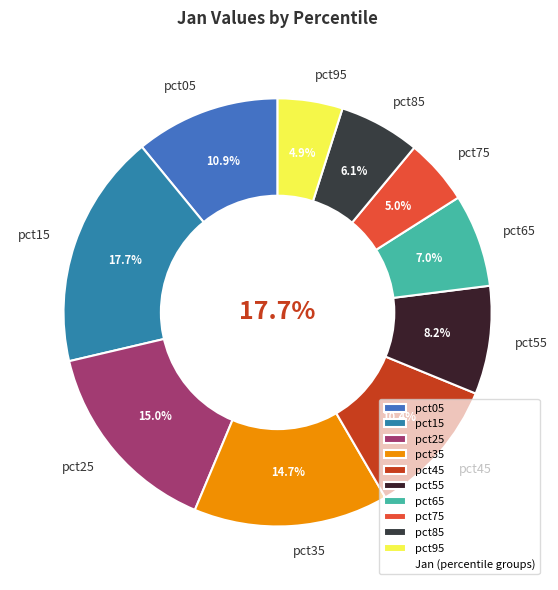

Combined, what portion of the pie is pct25 and pct65?

22.0%